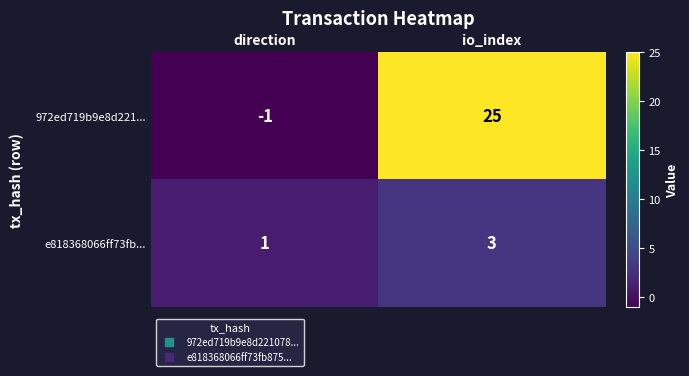

At which category is the sum across all series the highest?

io_index